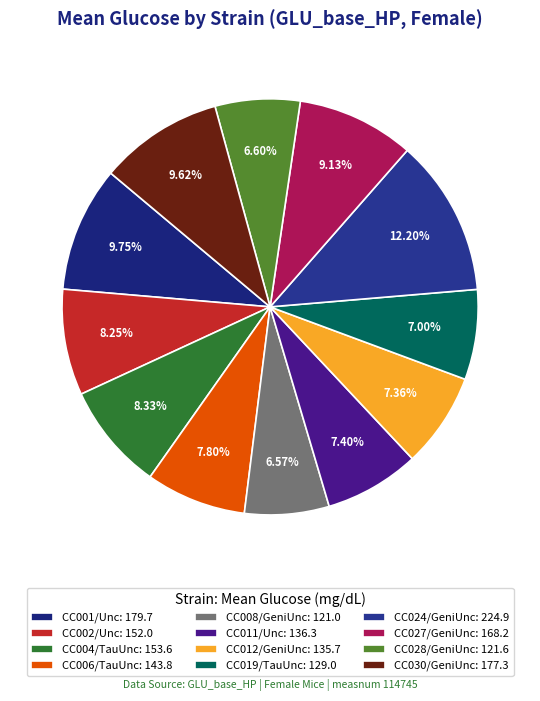

To the nearest percent, what portion does CC024/GeniUnc represent?

12%